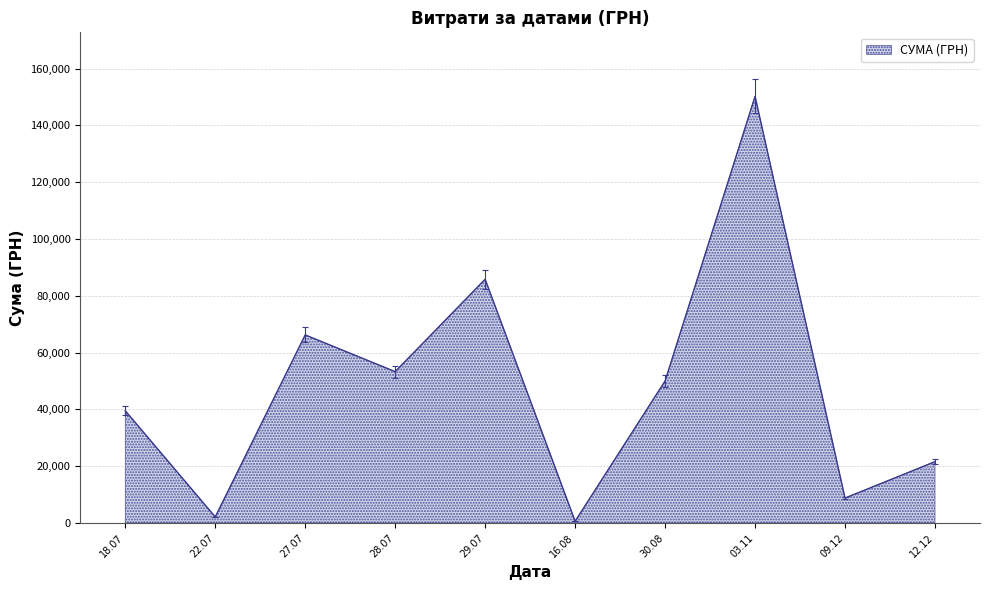

List the labels in order of value, largest first.

03.11, 29.07, 27.07, 28.07, 30.08, 18.07, 12.12, 09.12, 22.07, 16.08